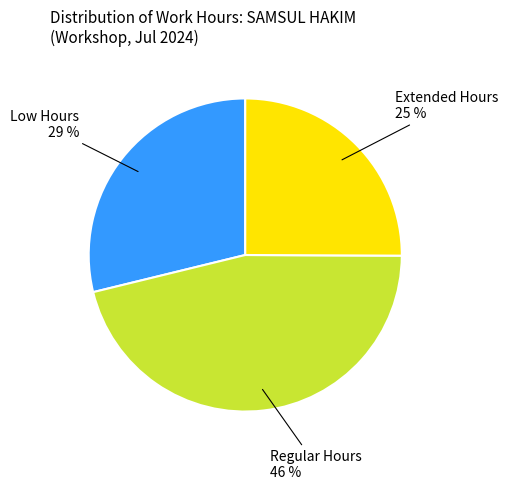

Rank the categories by value from lowest to highest.

Extended Hours 25 %, Low Hours 29 %, Regular Hours 46 %